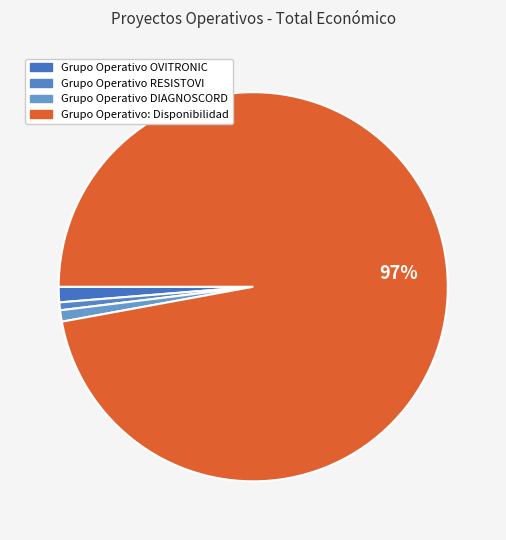

How many segments does this pie chart have?

4